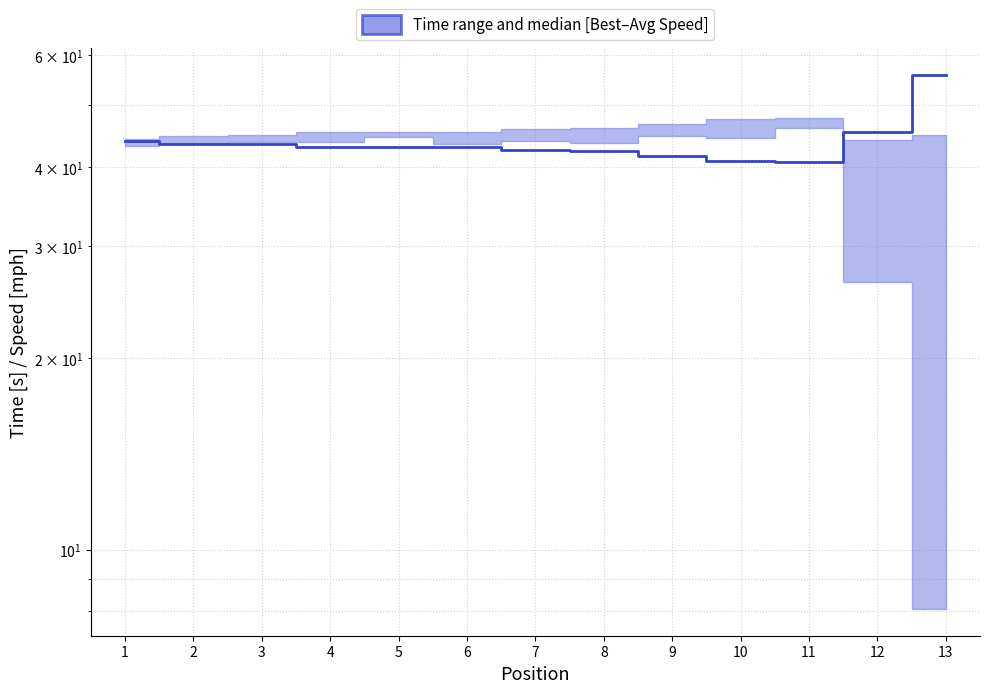

Rank the categories by value from highest to lowest.

13, 12, 1, 2, 3, 4, 5, 6, 7, 8, 9, 10, 11